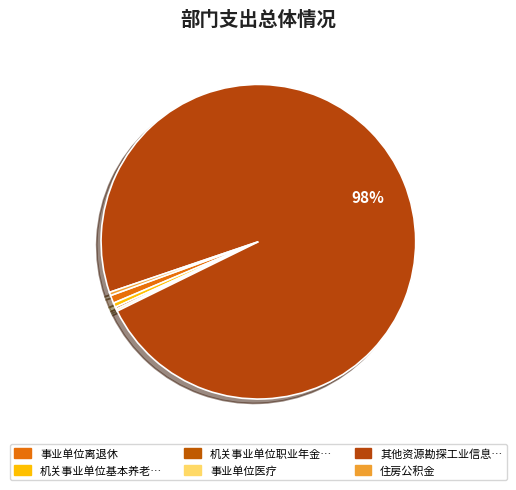

How many segments does this pie chart have?

6